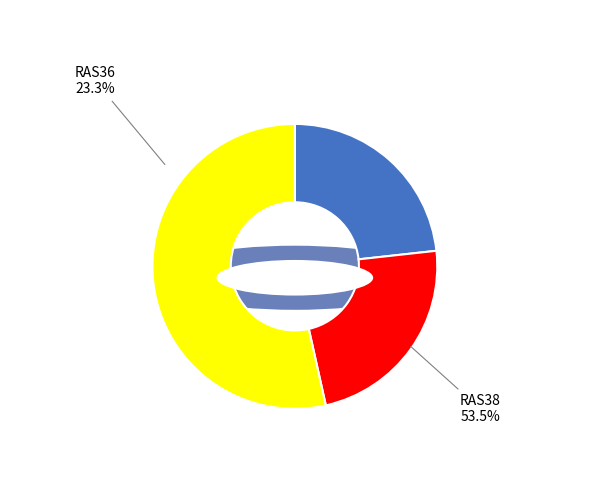

Rank the categories by value from lowest to highest.

RAS36, RAS37, RAS38